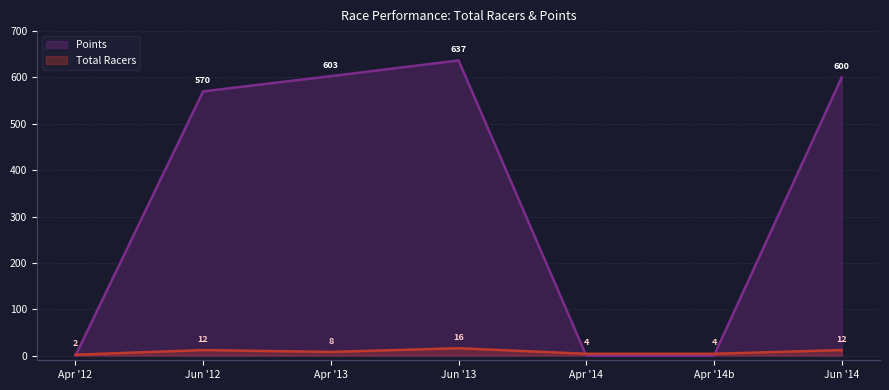

What position from the right is Jun '14?

1